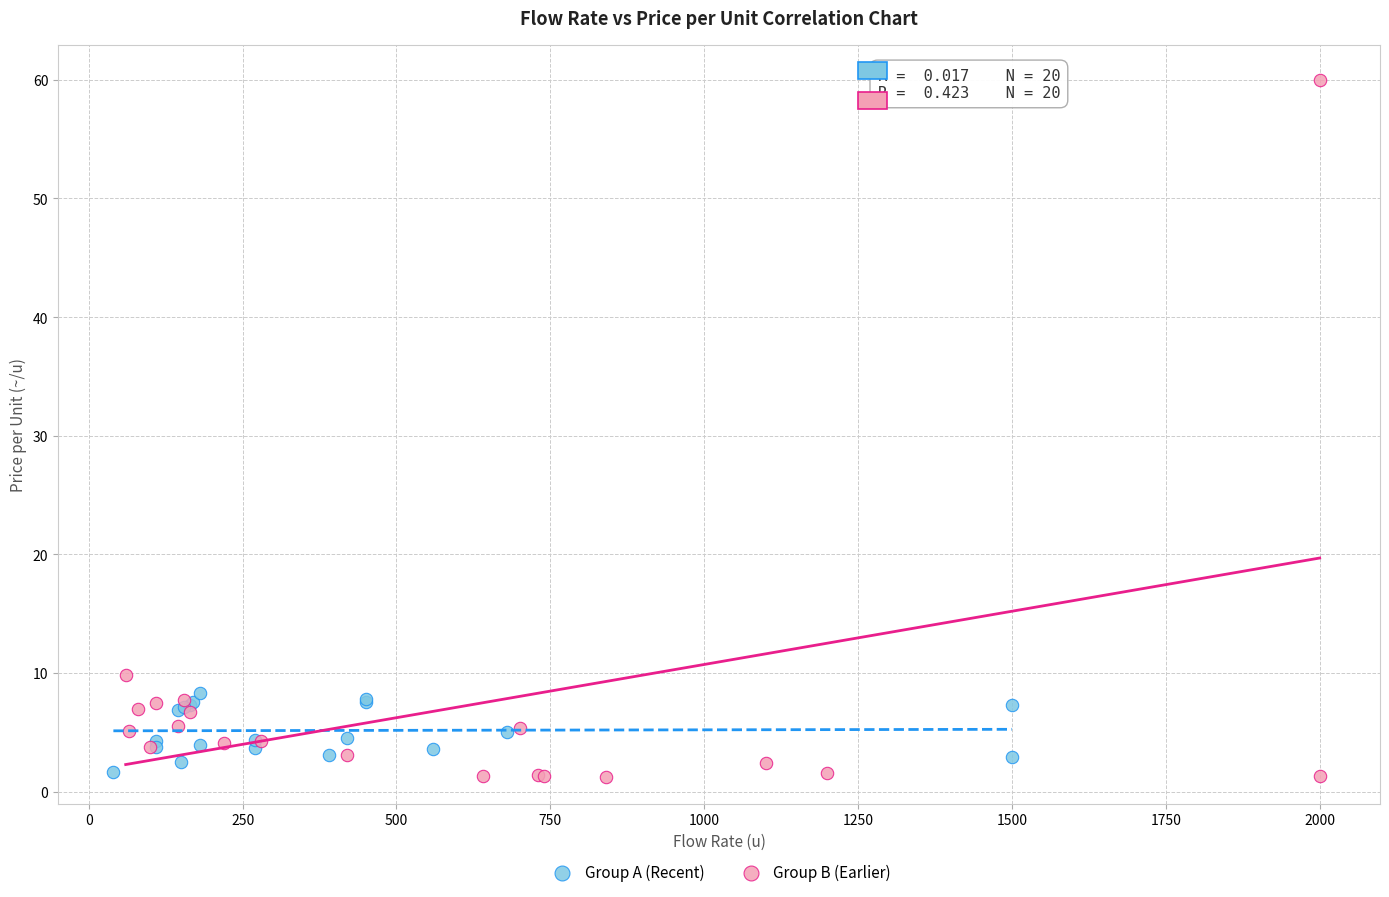

Which series reaches the maximum Y coordinate?

Group B (Earlier)